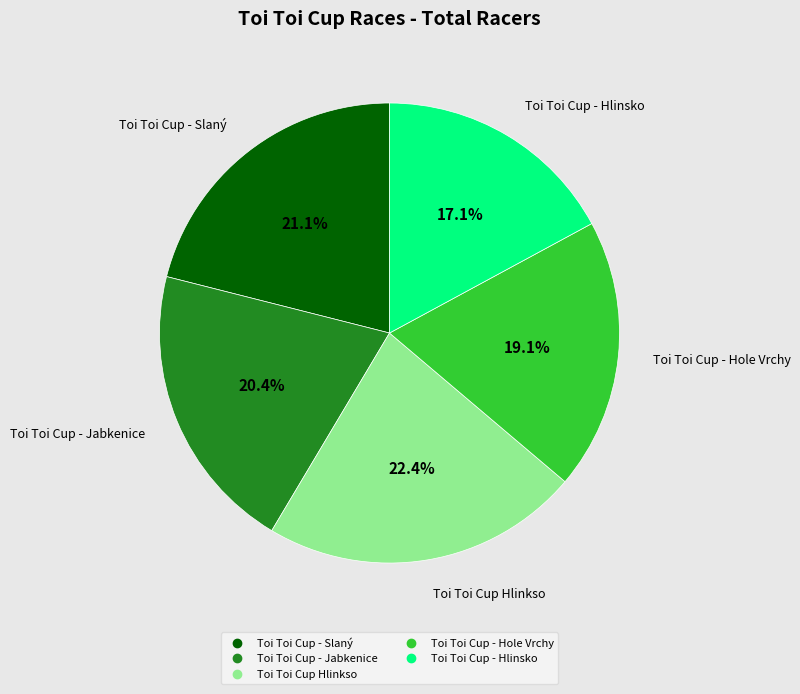

Approximately how many times larger is the value at Toi Toi Cup - Slaný compared to Toi Toi Cup - Jabkenice?

1.0